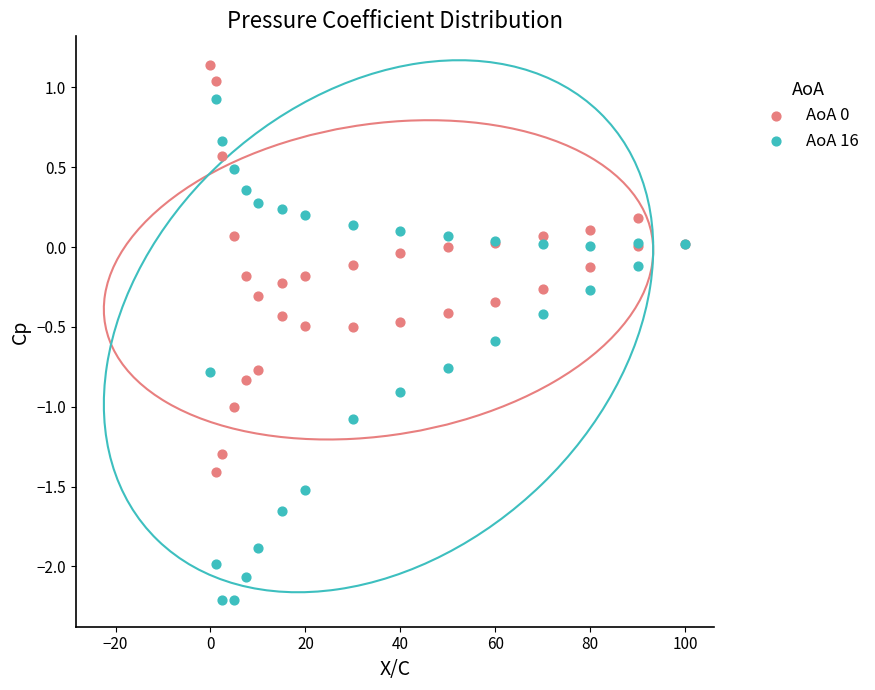

Which series has the widest spread of Y values?

AoA 16